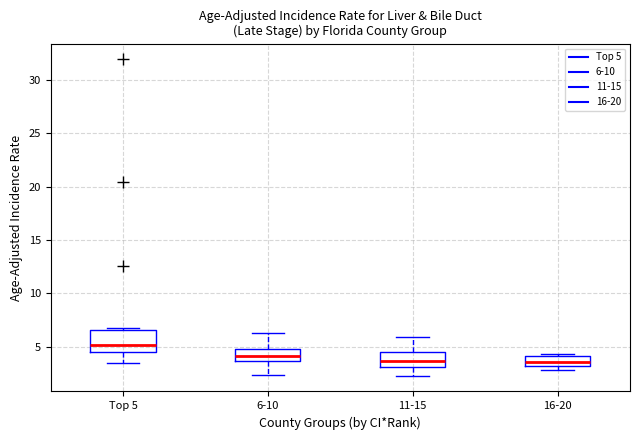

Comparing the boxes themselves (not the whiskers), which one is the tallest?

Top 5